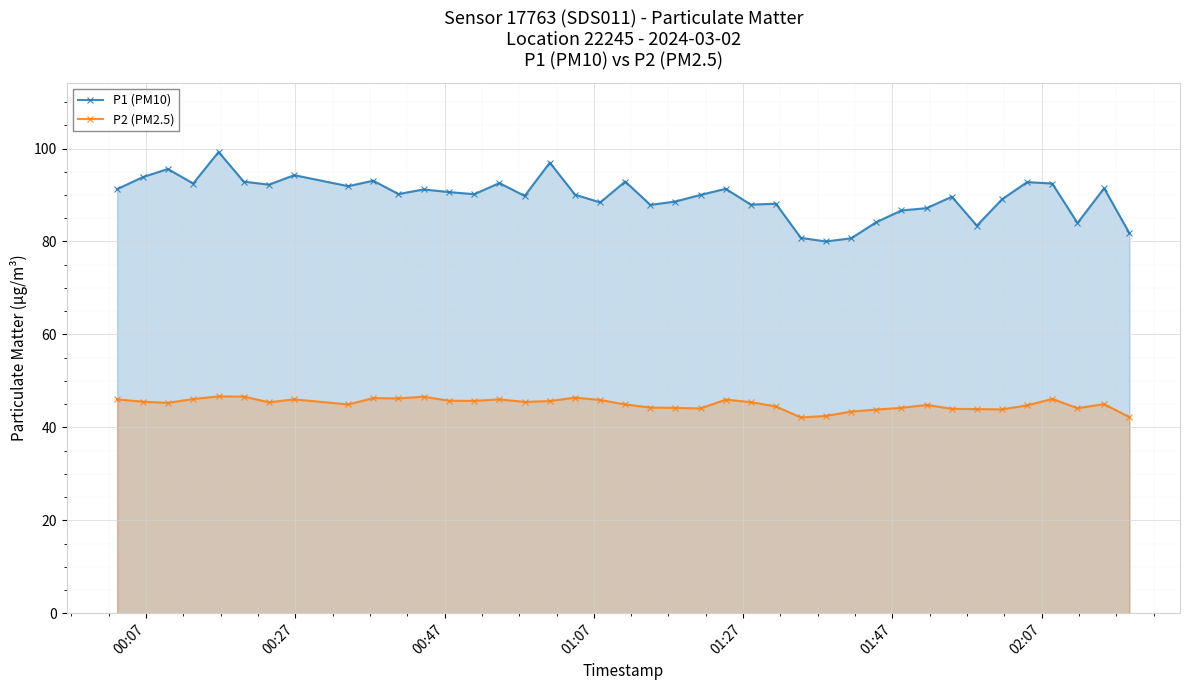

What is the value of the P2 (PM2.5) point at the 6th from the left?

46.6